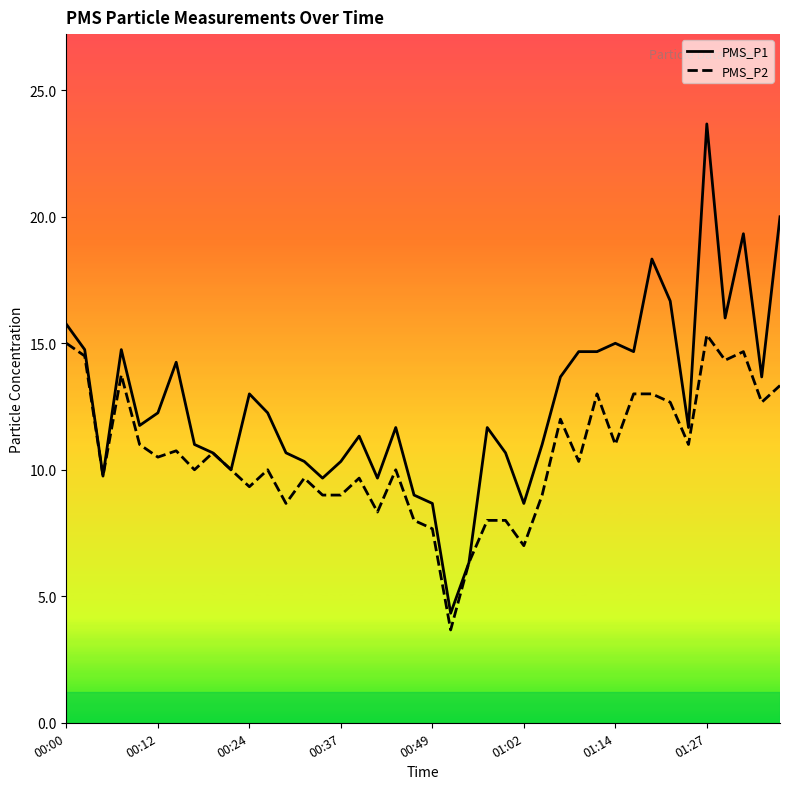

What is the maximum value for PMS_P2?

15.3